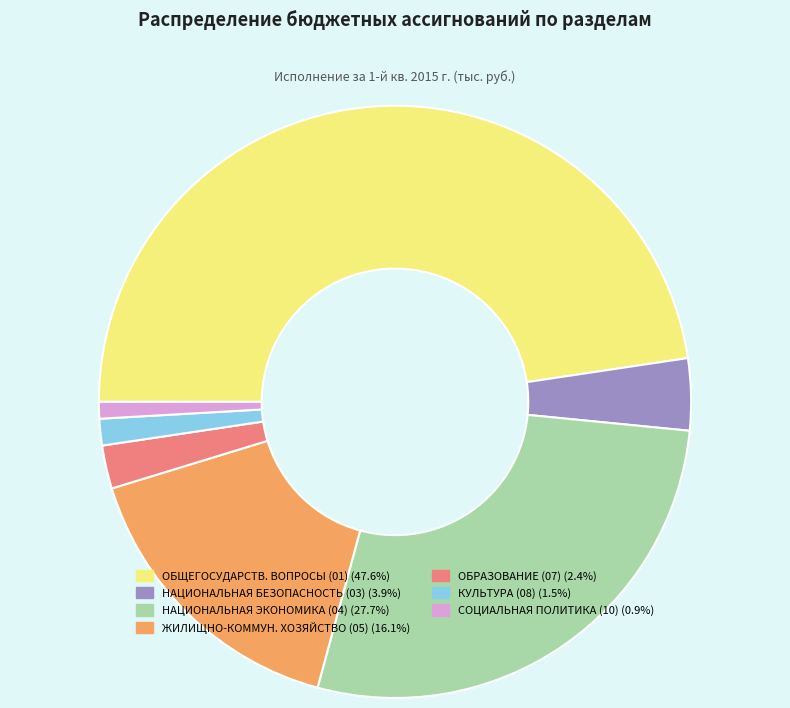

Is there any slice that represents more than half of the pie?

No